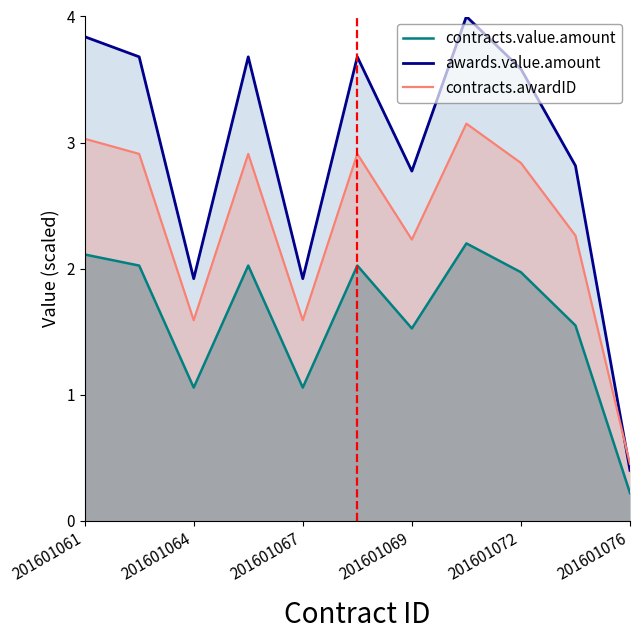

True or false: awards.value.amount has a value of 1.9 at 201601067.

True